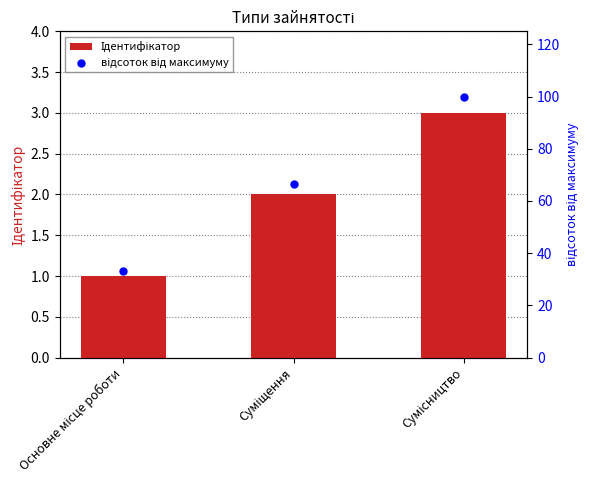

Which series has the largest total across all categories?

відсоток від максимуму